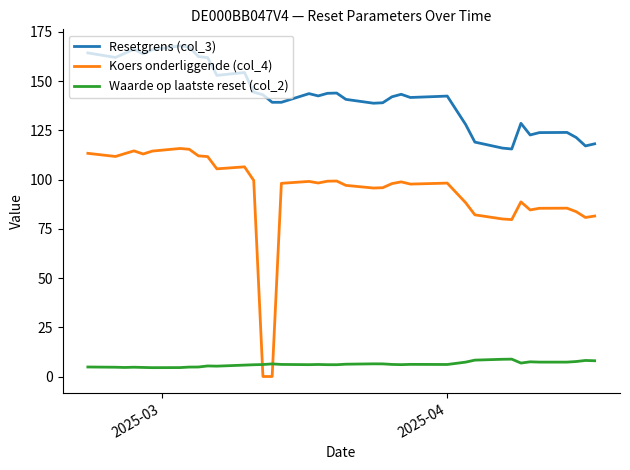

Which series has the largest total across all categories?

Resetgrens (col_3)